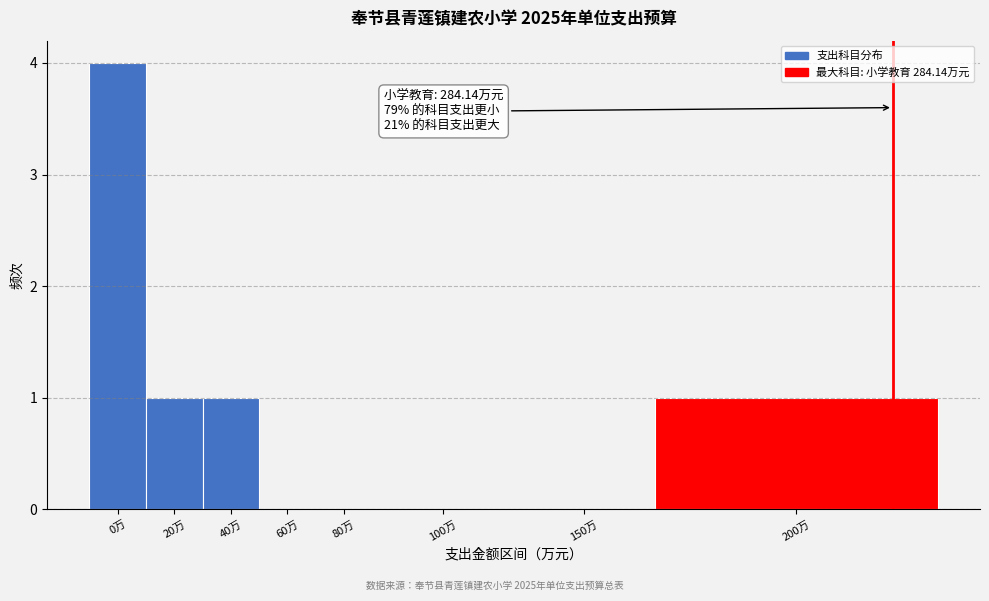

Reading right to left, what are all the values shown in this chart?

200万=1	150万=0	100万=0	80万=0	60万=0	40万=1	20万=1	0万=4